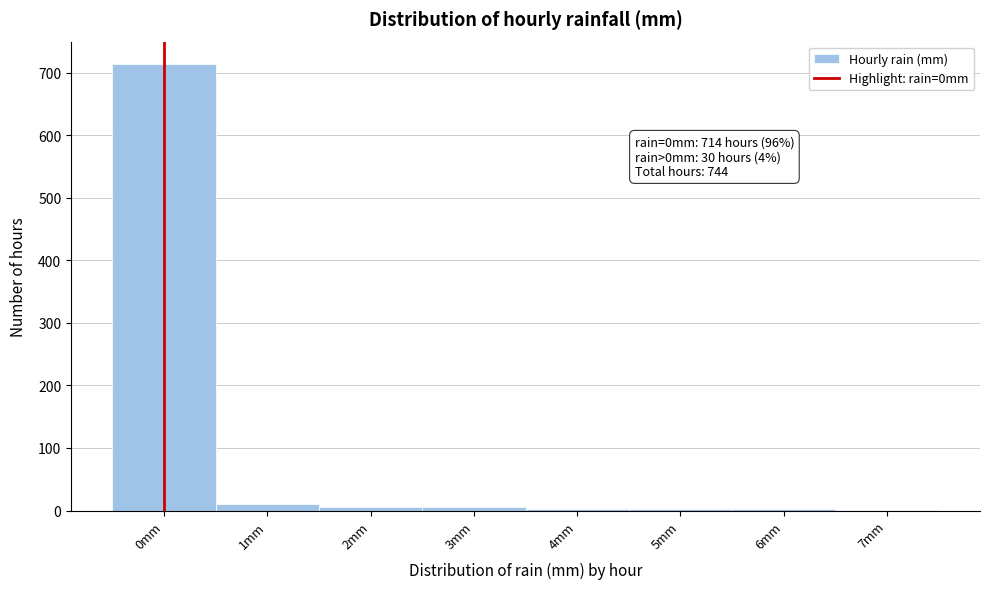

What is the greatest value displayed?

714